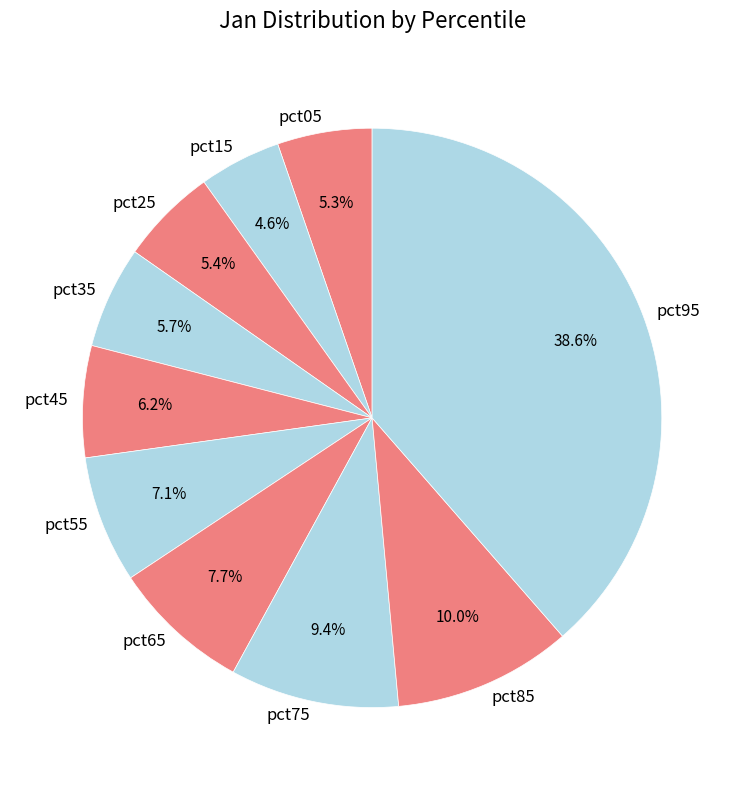

Which slice is the largest?

pct95